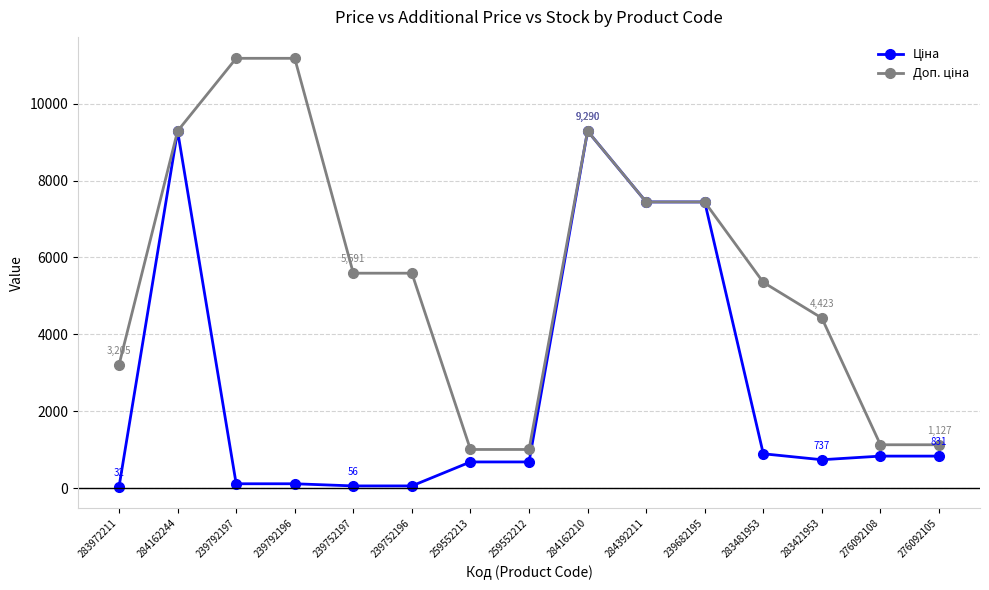

How many categories are shown in the chart?

15